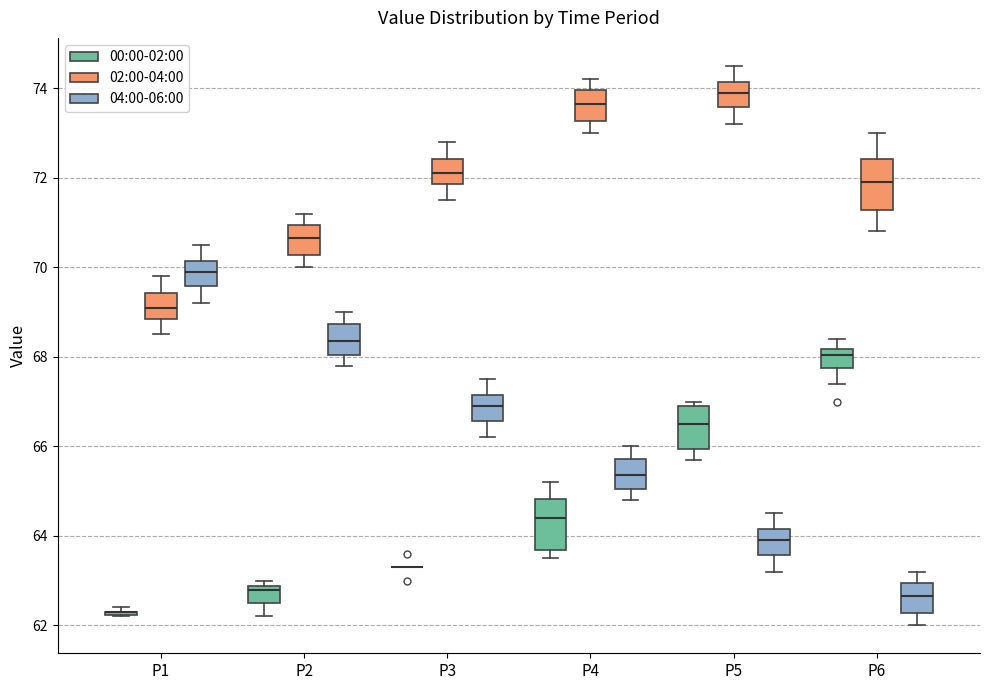

Reading left to right, transcribe this box plot: for each box, give where its median line is, the range the box spans, and where its two whiskers end, as read against the y-axis. The values are not printed on the chart, so give them approximately, as read against the axis.

P1 (00:00-02:00): box collapsed to a line at 62.4, whiskers 62.2 to 62.4
P1 (02:00-04:00): median 69.2, box 68.8 to 69.4, whiskers 68.6 to 69.8
P1 (04:00-06:00): median 70.0, box 69.6 to 70.2, whiskers 69.2 to 70.6
P2 (00:00-02:00): median 62.8 (just below the box's upper edge), box 62.6 to 62.8, whiskers 62.2 to 63.0
P2 (02:00-04:00): median 70.6, box 70.2 to 71.0, whiskers 70.0 to 71.2
P2 (04:00-06:00): median 68.4, box 68.0 to 68.8, whiskers 67.8 to 69.0
P3 (00:00-02:00): box collapsed to a line at 63.4, whiskers 63.4 to 63.4
P3 (02:00-04:00): median 72.2, box 71.8 to 72.4, whiskers 71.6 to 72.8
P3 (04:00-06:00): median 67.0, box 66.6 to 67.2, whiskers 66.2 to 67.6
P4 (00:00-02:00): median 64.4, box 63.6 to 64.8, whiskers 63.6 (just below the box's lower edge) to 65.2
P4 (02:00-04:00): median 73.6, box 73.2 to 74.0, whiskers 73.0 to 74.2
P4 (04:00-06:00): median 65.4, box 65.0 to 65.8, whiskers 64.8 to 66.0
P5 (00:00-02:00): median 66.6, box 66.0 to 67.0, whiskers 65.8 to 67.0 (just above the box's upper edge)
P5 (02:00-04:00): median 74.0, box 73.6 to 74.2, whiskers 73.2 to 74.6
P5 (04:00-06:00): median 64.0, box 63.6 to 64.2, whiskers 63.2 to 64.6
P6 (00:00-02:00): median 68.0, box 67.8 to 68.2, whiskers 67.4 to 68.4
P6 (02:00-04:00): median 72.0, box 71.2 to 72.4, whiskers 70.8 to 73.0
P6 (04:00-06:00): median 62.6, box 62.2 to 63.0, whiskers 62.0 to 63.2